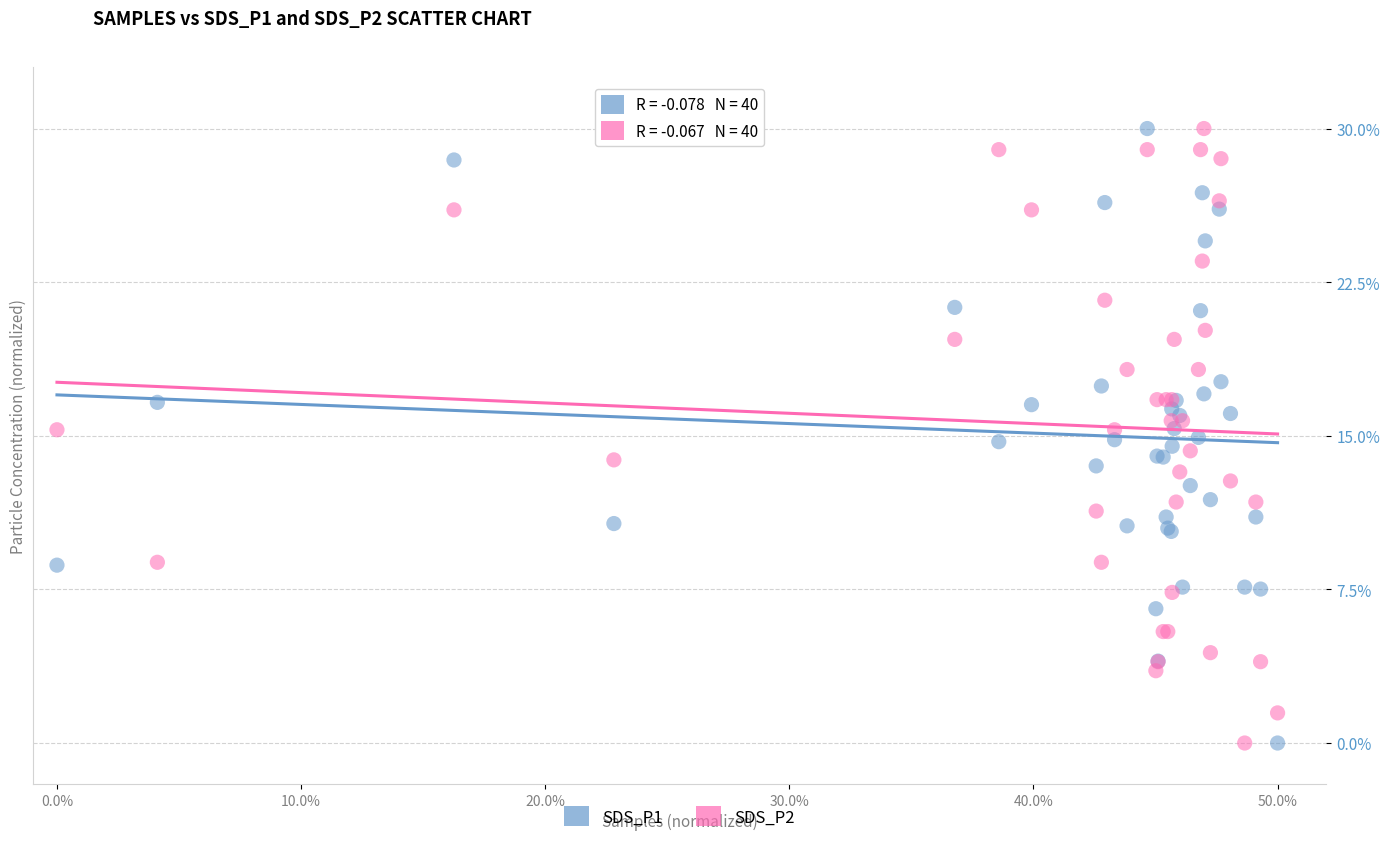

What is the X range (max minus min) for the scatter plot?

50.0